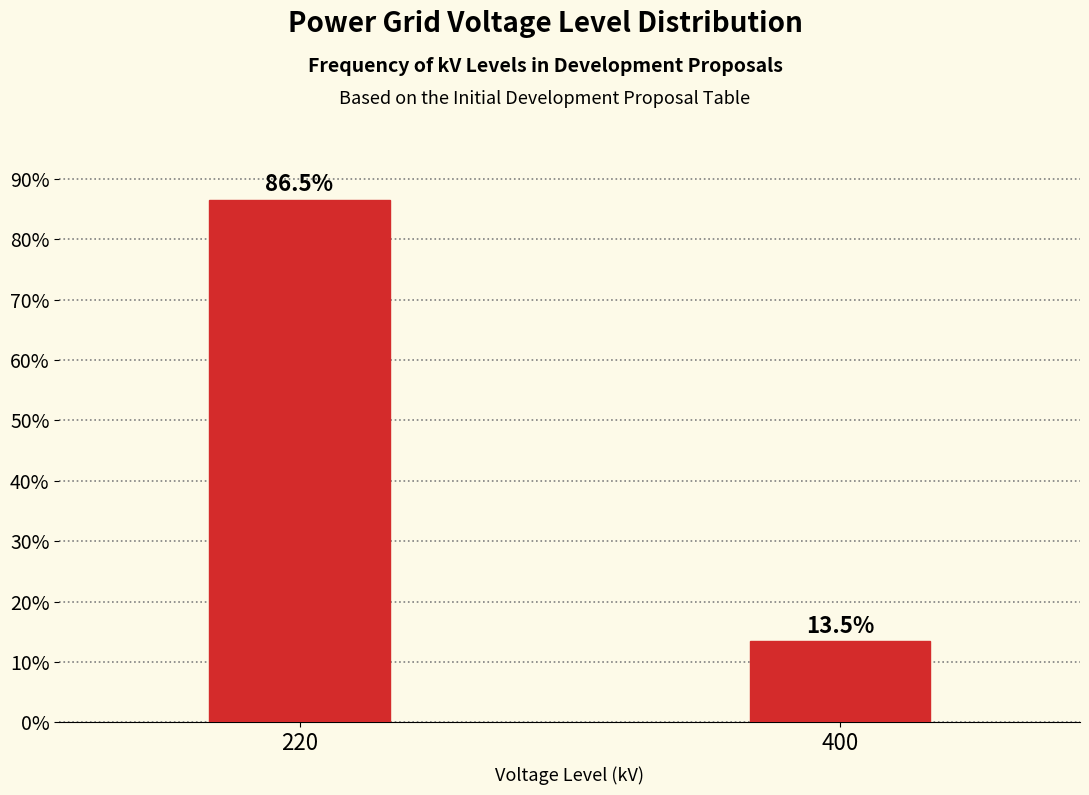

Reading left to right, what are all the values shown in this chart?

86.5	13.5